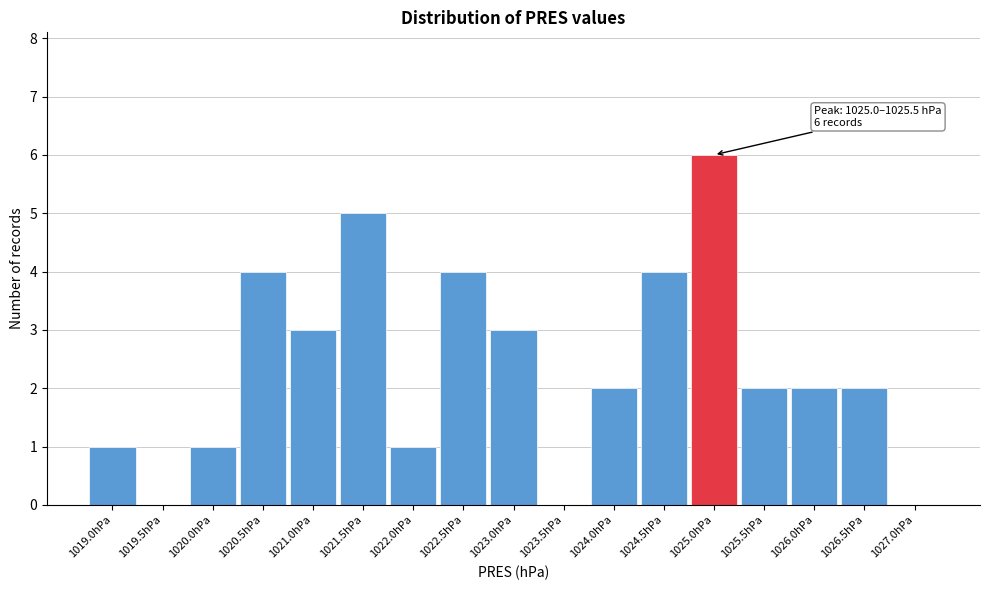

Reading left to right, extract all data points from this chart.

1019.0hPa=1	1019.5hPa=0	1020.0hPa=1	1020.5hPa=4	1021.0hPa=3	1021.5hPa=5	1022.0hPa=1	1022.5hPa=4	1023.0hPa=3	1023.5hPa=0	1024.0hPa=2	1024.5hPa=4	1025.0hPa=6	1025.5hPa=2	1026.0hPa=2	1026.5hPa=2	1027.0hPa=0